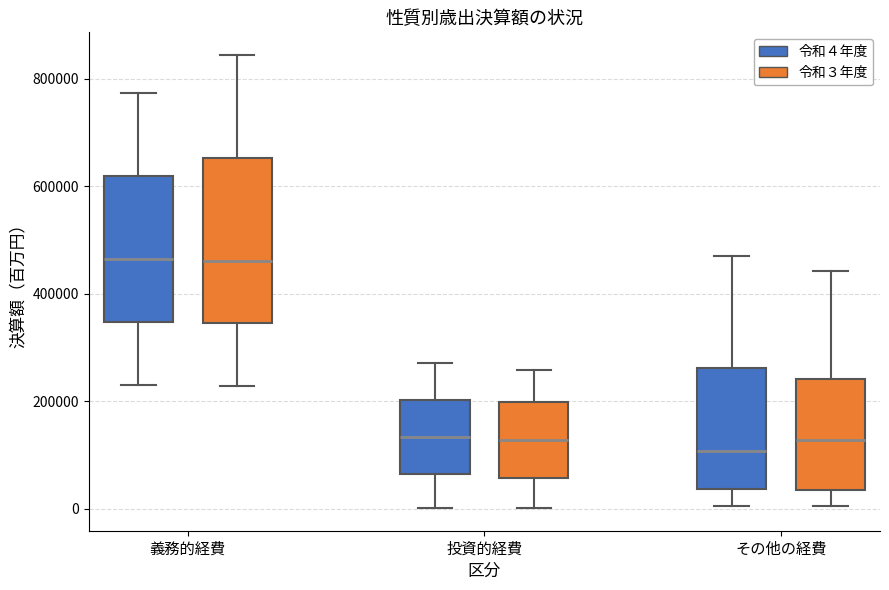

Where is the upper edge of the box for 義務的経費 (令和３年度) on the y-axis? The values are not printed on the chart, so give them approximately, as read against the axis.

660000